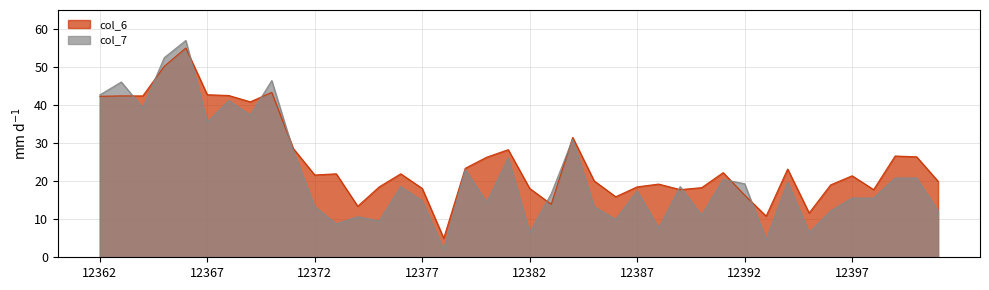

Reading left to right, what are all the values shown in this chart?

col_6: 42.3	42.4	42.4	50.2	55.0	42.7	42.5	40.9	43.4	28.6	21.6	21.9	13.4	18.5	21.9	18.1	5.0	23.4	26.3	28.3	18.1	13.9	31.5	20.1	15.9	18.5	19.2	17.8	18.3	22.3	16.3	10.8	23.2	11.7	19.0	21.4	17.8	26.6	26.4	20.0
col_7: 42.7	46.1	39.3	52.5	57.0	35.5	41.2	37.4	46.5	28.0	13.3	8.8	10.7	9.5	18.6	14.8	2.0	23.1	14.4	26.1	6.5	16.7	31.0	13.3	9.9	17.4	7.7	18.6	11.0	20.5	19.3	4.6	19.7	6.5	12.2	15.6	15.6	20.8	20.8	12.2